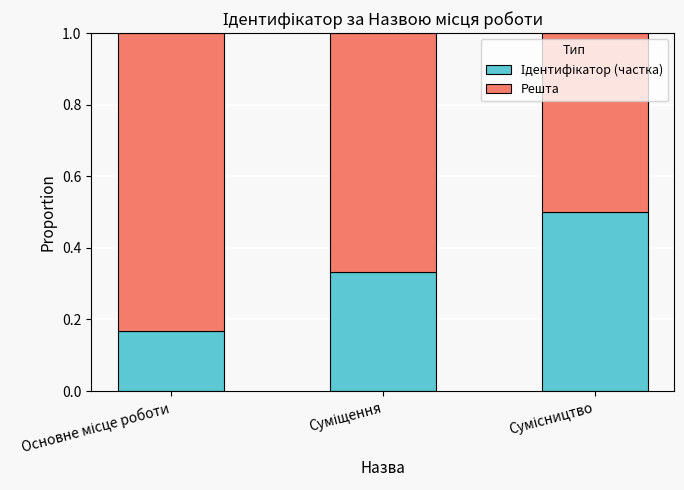

Are the bars horizontal?

No